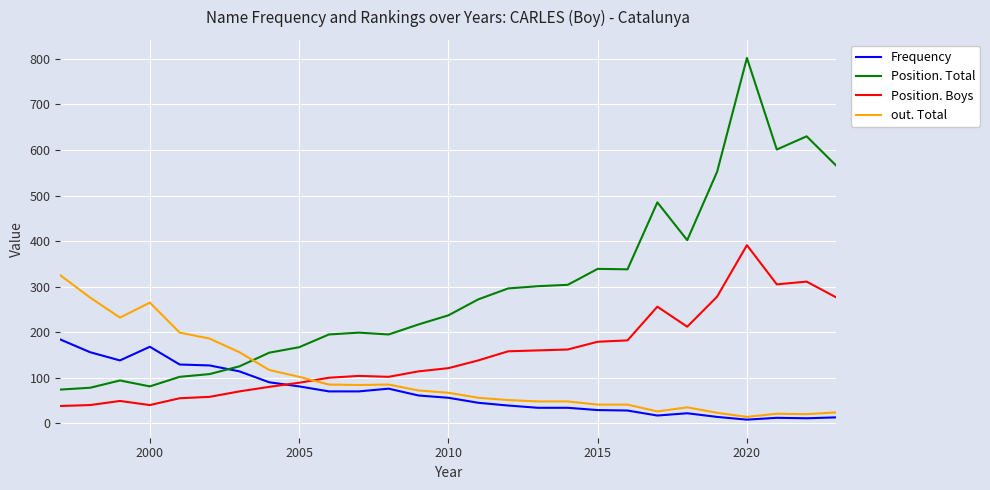

What is the smallest value displayed?

8